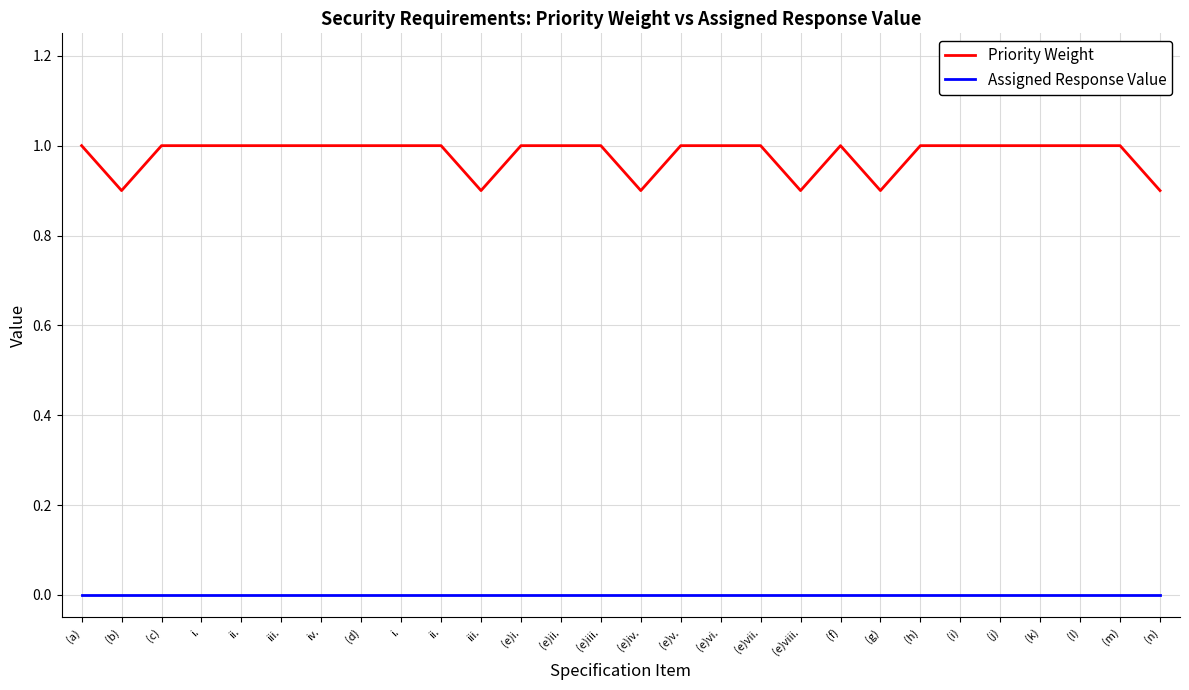

What is the total value across all series at (e)viii.?

0.9